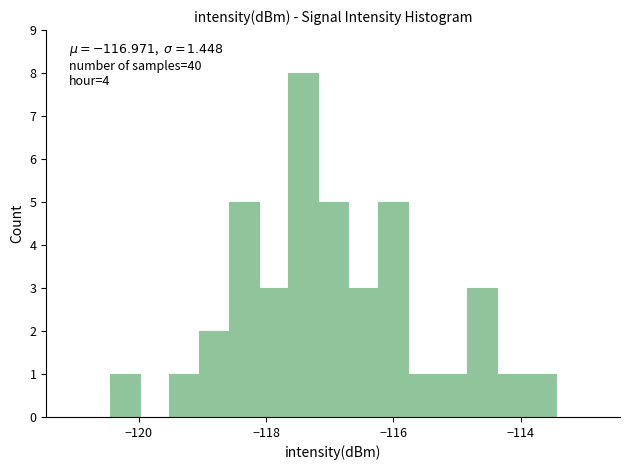

Around what value on the x-axis is the tallest bar? Give the approximate position of its centre, as read against the axis.

-117.4